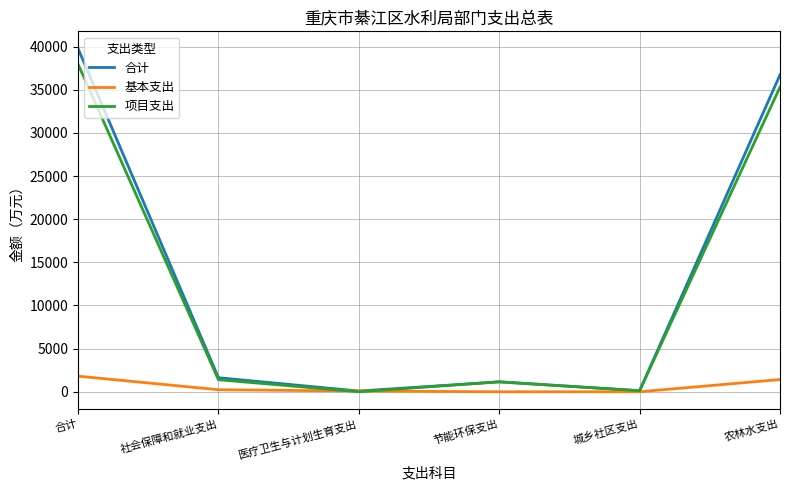

Where is the first local maximum for 合计?

节能环保支出